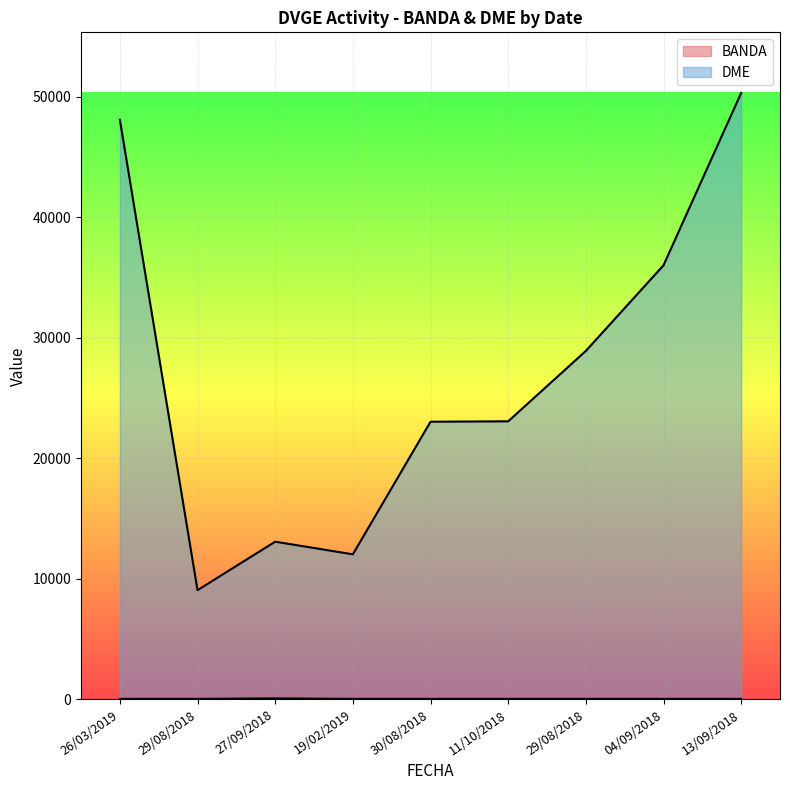

True or false: BANDA and DME cross at least once.

False